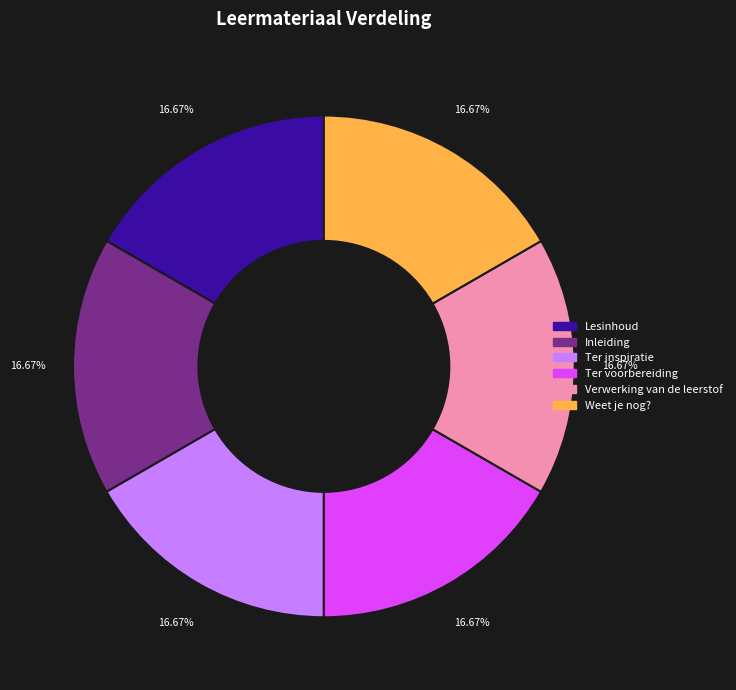

What is the ratio of the value at Ter voorbereiding to the value at Verwerking van de leerstof?

1.0